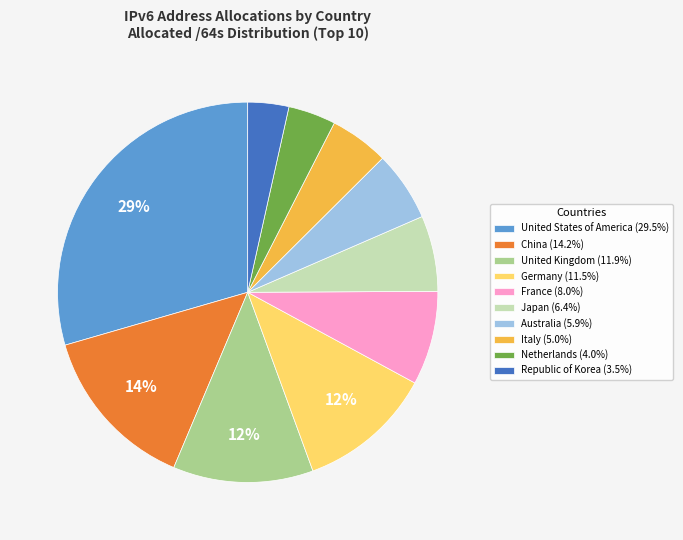

To the nearest percent, what is the difference between the France and Italy slice percentages?

3%